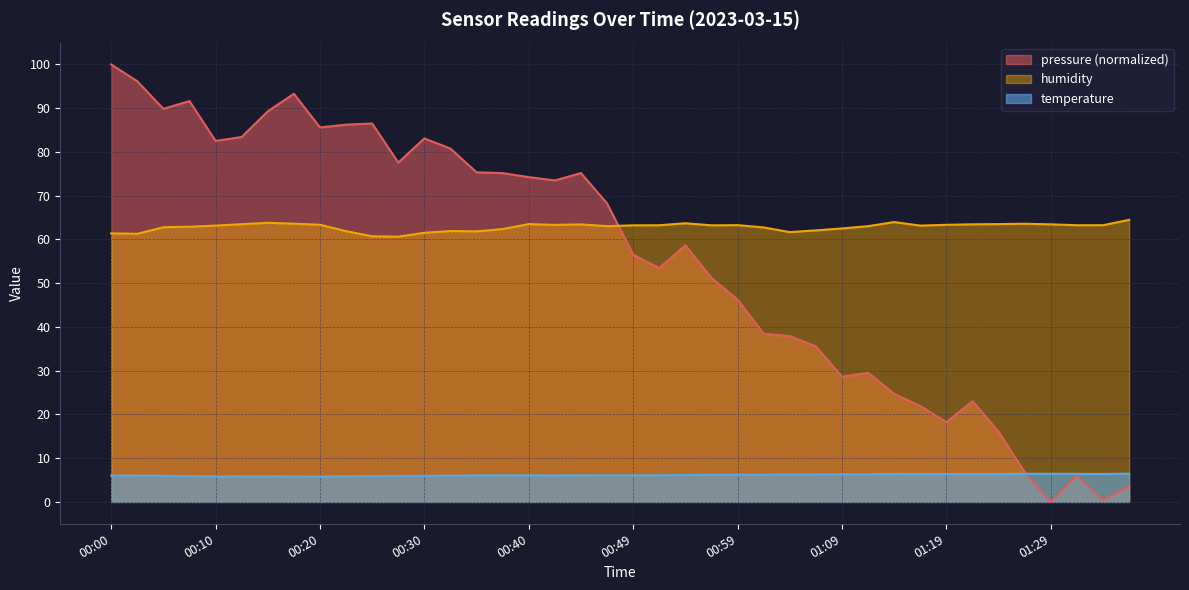

Between 00:47 and 00:05, which is larger?

00:47